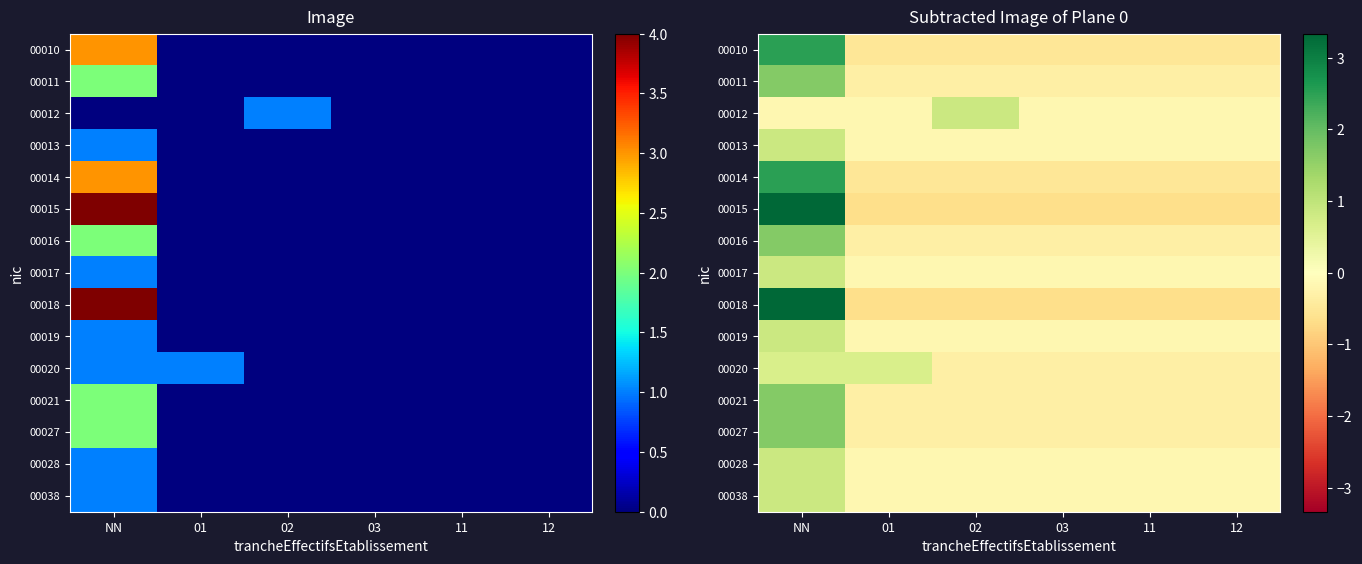

Is it true that 00020 equals -0.3 at 11?

True